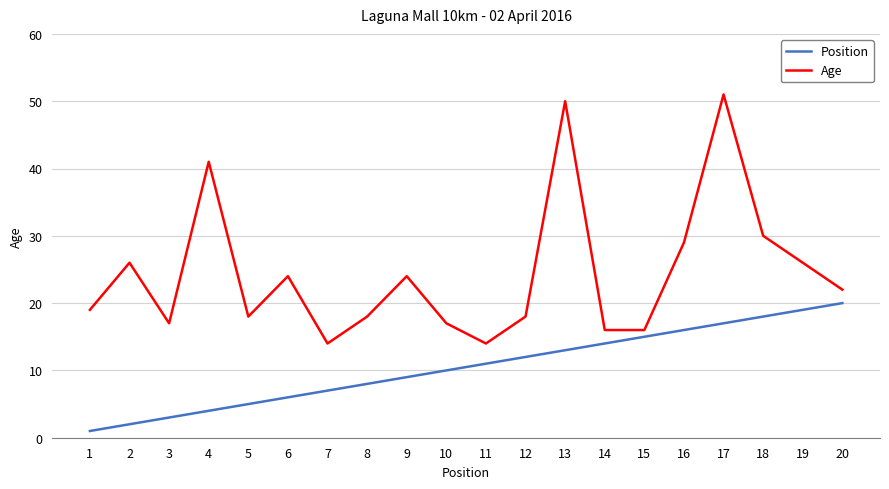

Reading left to right, what are all the values shown in this chart?

Position: 1	2	3	4	5	6	7	8	9	10	11	12	13	14	15	16	17	18	19	20
Age: 19	26	17	41	18	24	14	18	24	17	14	18	50	16	16	29	51	30	26	22